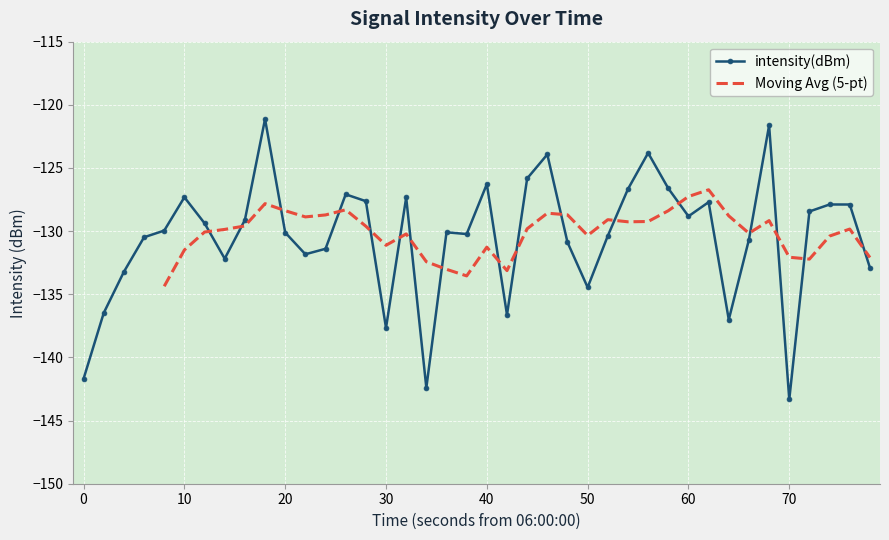

How many points are lower than both their immediate neighbors (excluding endpoints)?

10